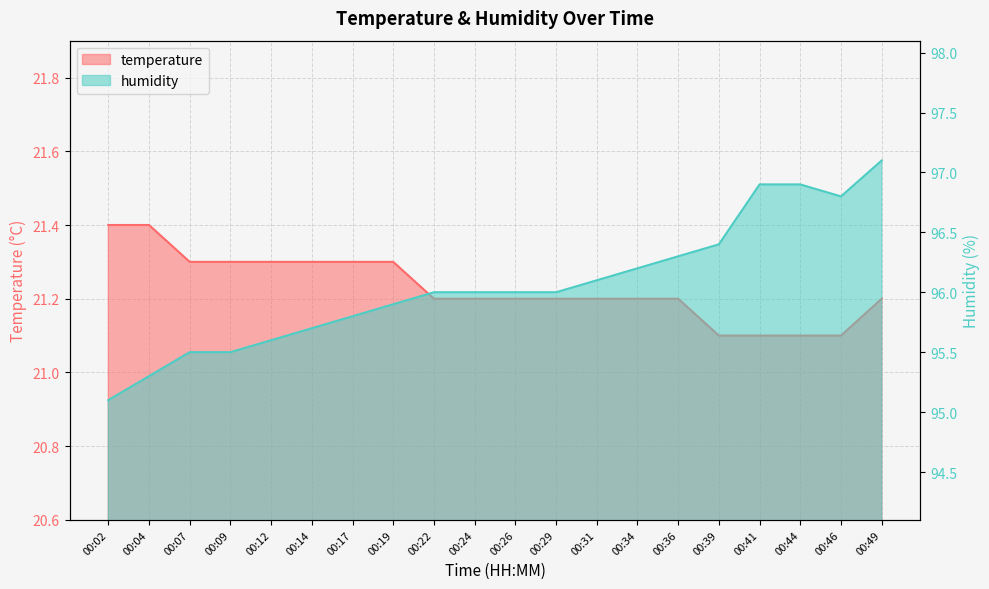

True or false: temperature and humidity intersect in this chart.

False